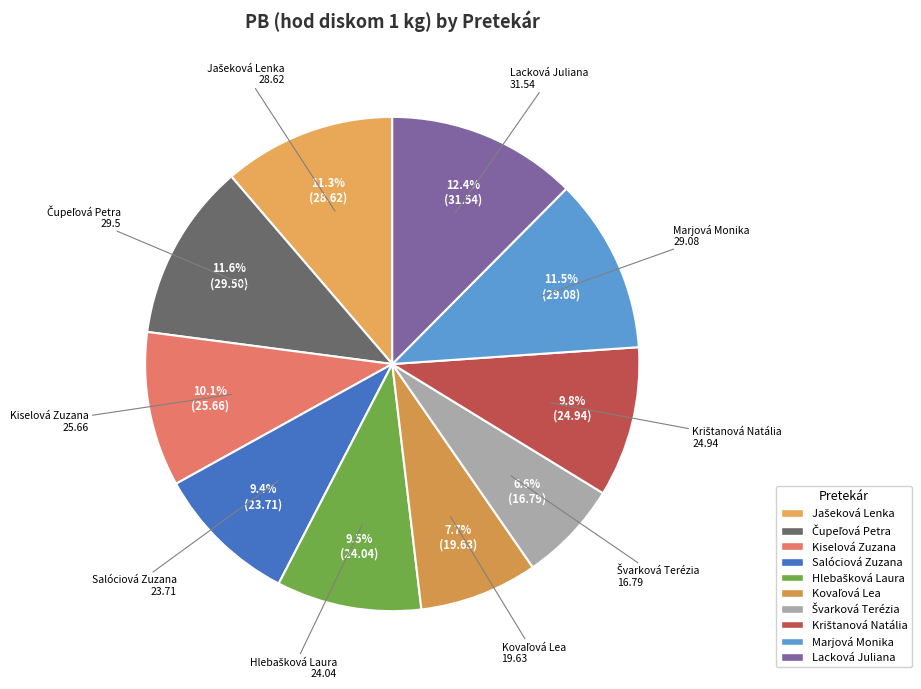

Is there a majority slice in this chart?

No